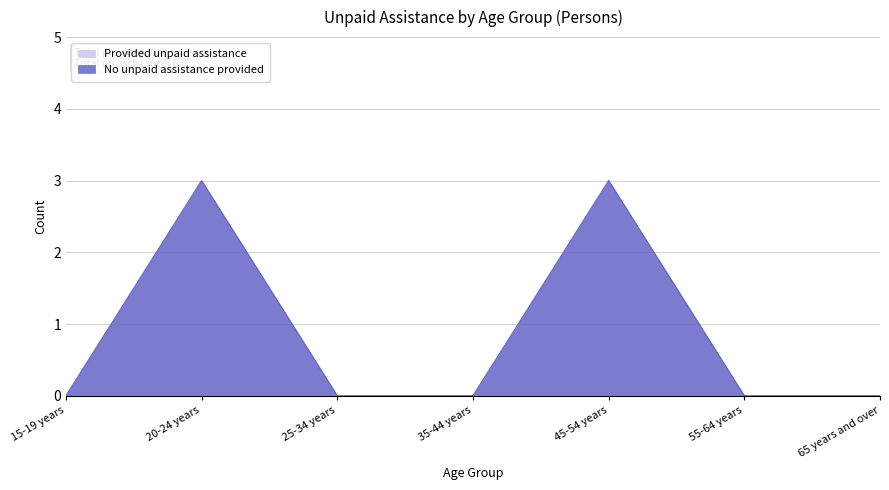

Rank the categories by value from highest to lowest.

20-24 years, 45-54 years, 15-19 years, 25-34 years, 35-44 years, 55-64 years, 65 years and over